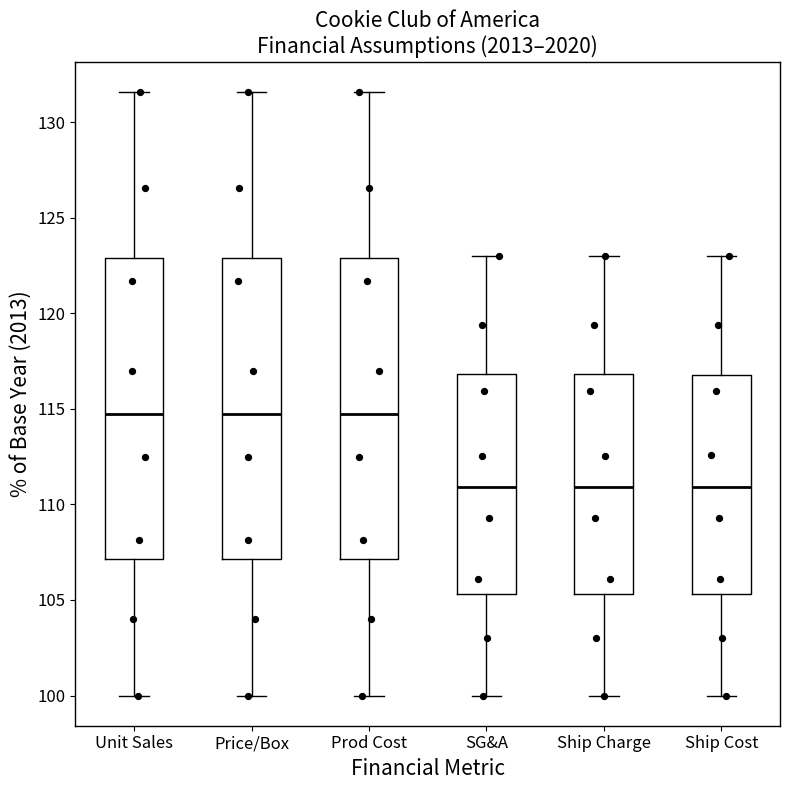

Where is the lower edge of the box for Prod Cost on the y-axis? The values are not printed on the chart, so give them approximately, as read against the axis.

107.0